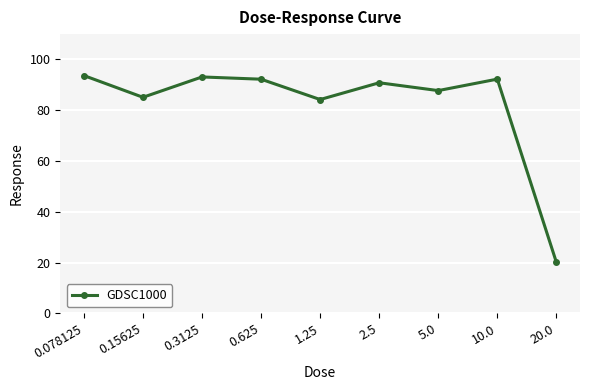

At which category does the data reach its first local valley?

0.15625